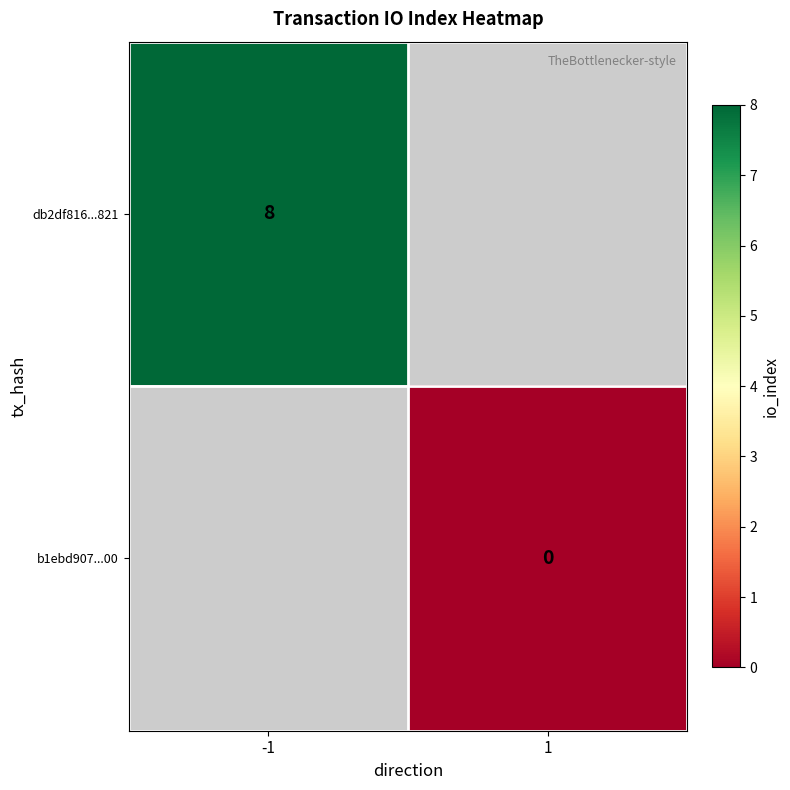

The db2df816...821 series shows 8 at -1. True or false?

True